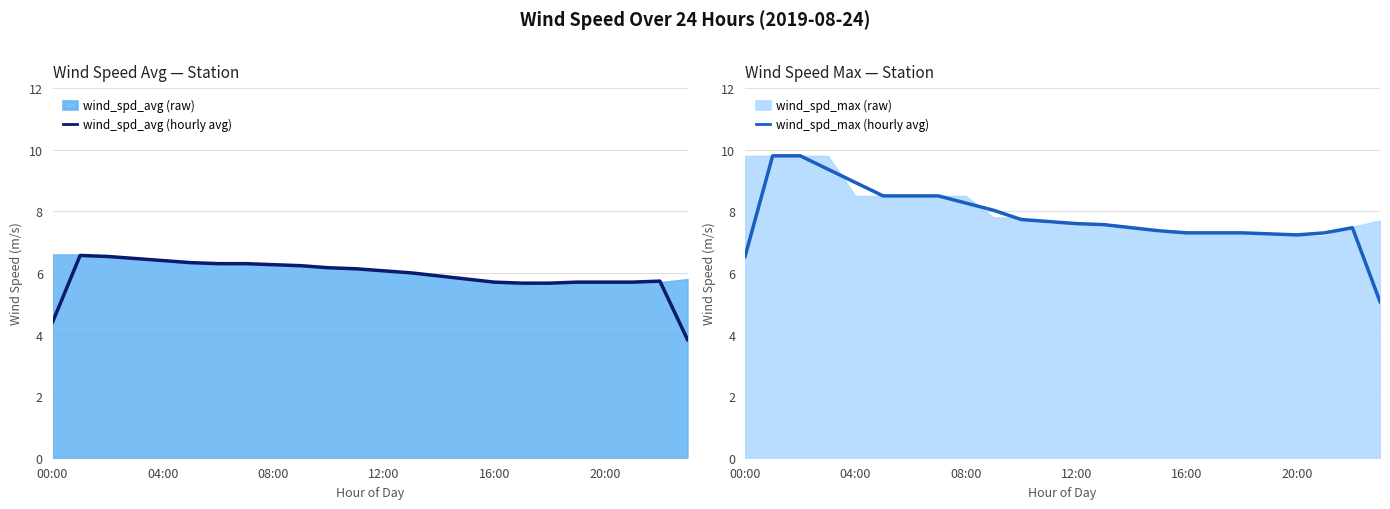

What is the highest value of the wind_spd_avg (hourly avg) series?

6.6